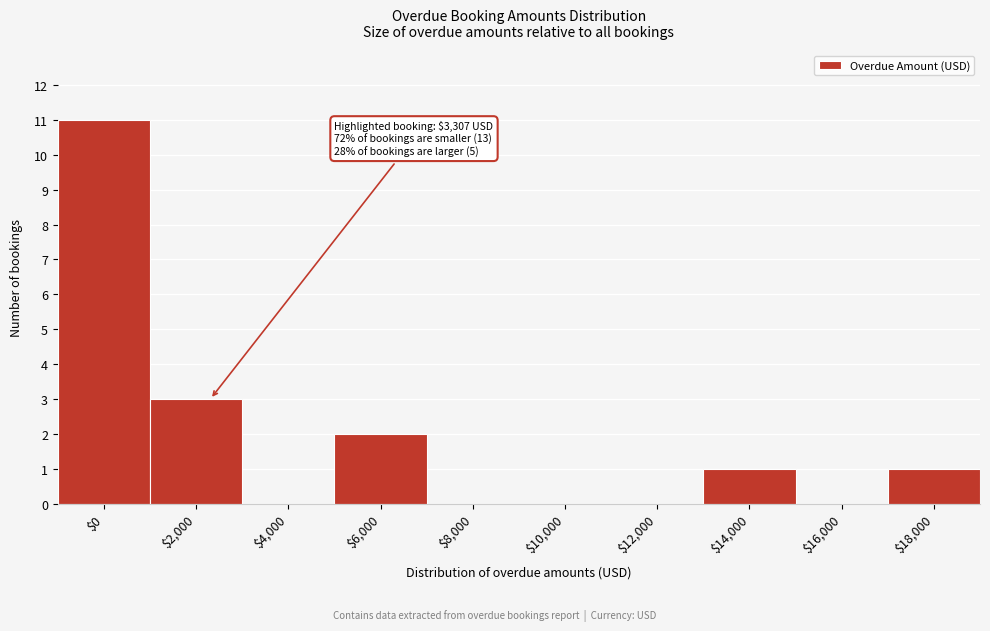

What is the sum of all values?

18